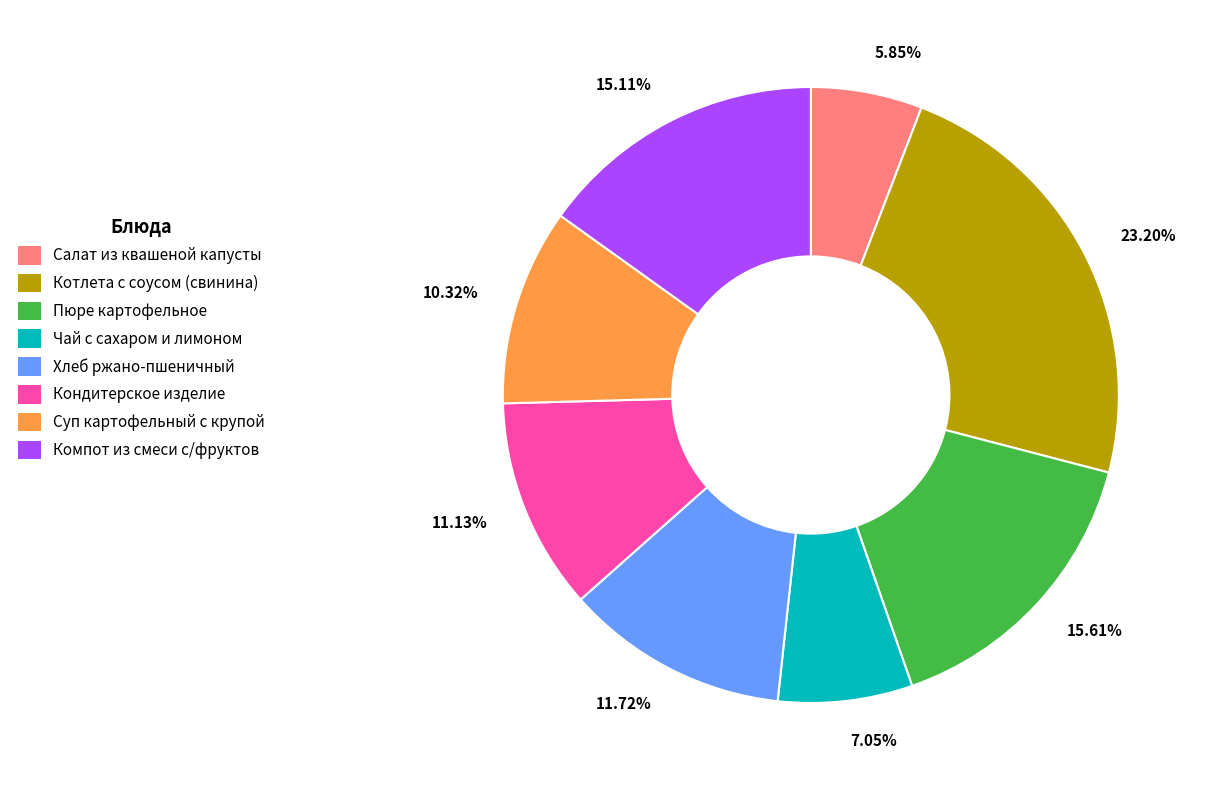

To the nearest percent, what is the difference between the Хлеб ржано-пшеничный and Кондитерское изделие slice percentages?

1%